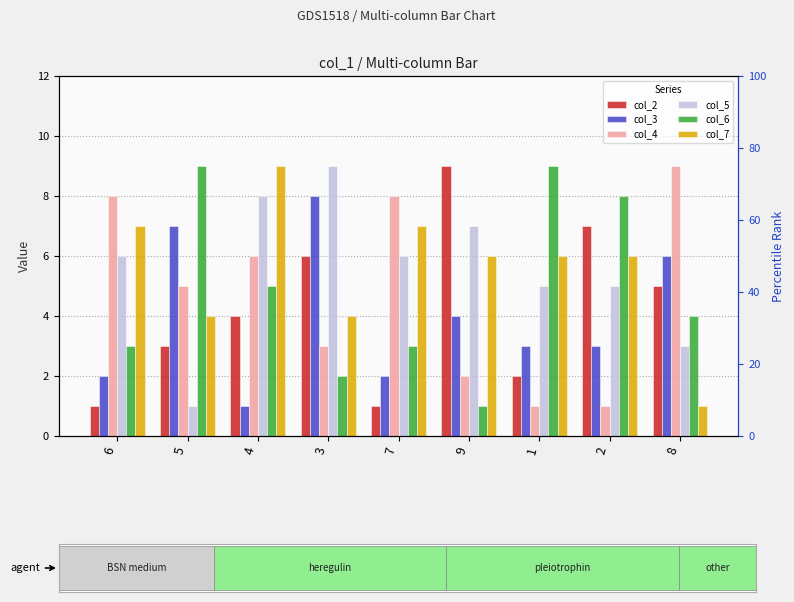

What is the value of the col_5 bar at the 3rd from the left?

8